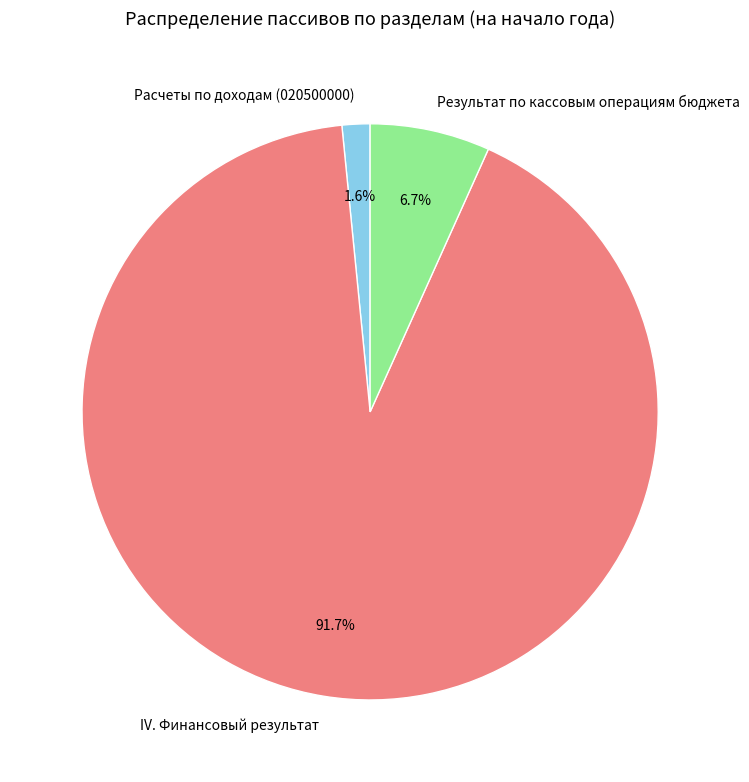

Between IV. Финансовый результат and Расчеты по доходам (020500000), which is larger?

IV. Финансовый результат